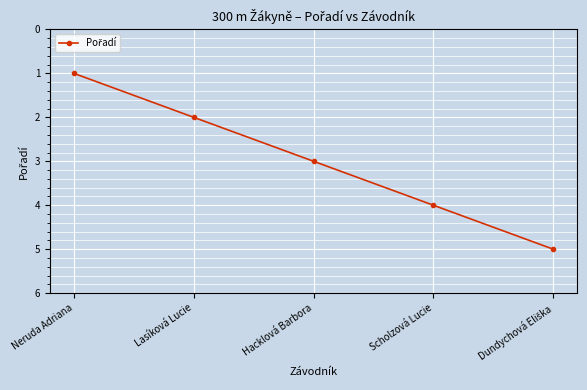

True or false: the data has more than 0 interior local peaks.

False